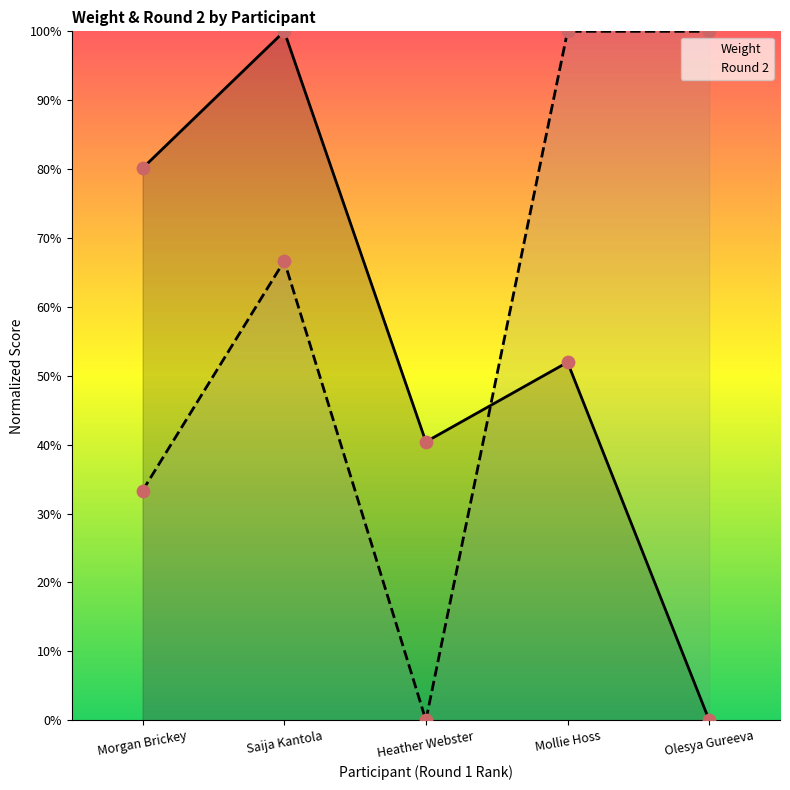

Which series contains the lowest Y value?

Weight